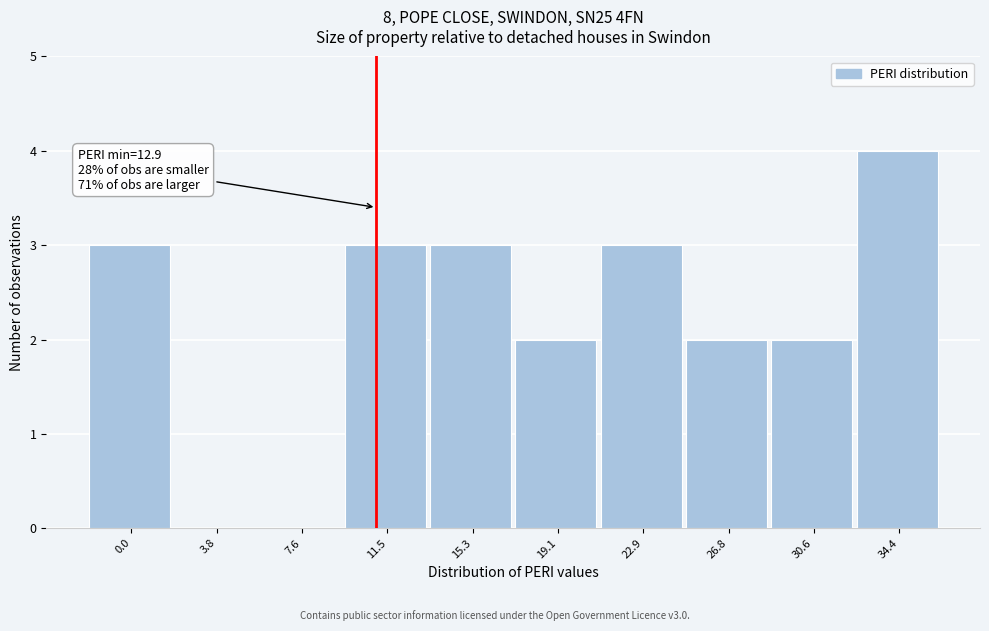

Reading left to right, extract all data points from this chart.

0.0=3	3.8=0	7.6=0	11.5=3	15.3=3	19.1=2	22.9=3	26.8=2	30.6=2	34.4=4